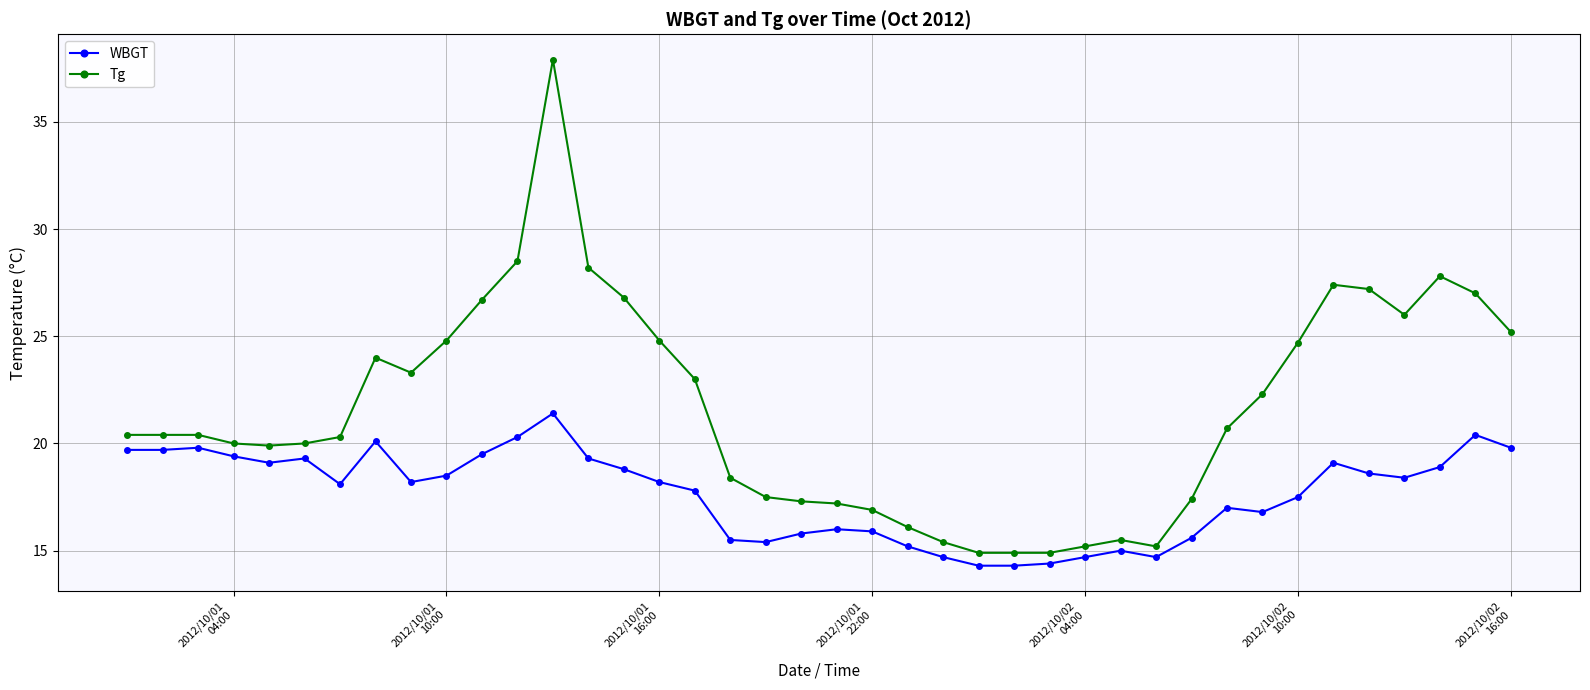

True or false: Tg has more than 1 interior local peaks.

True